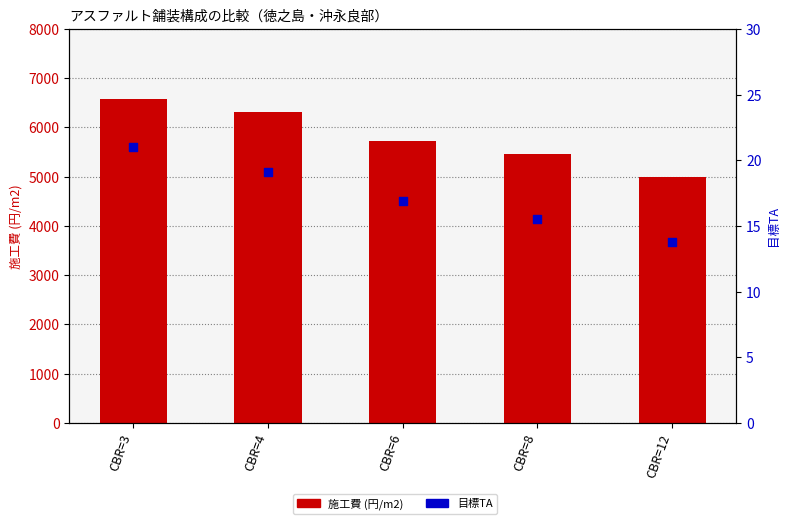

What is the total value across all series at CBR=12?

5011.8